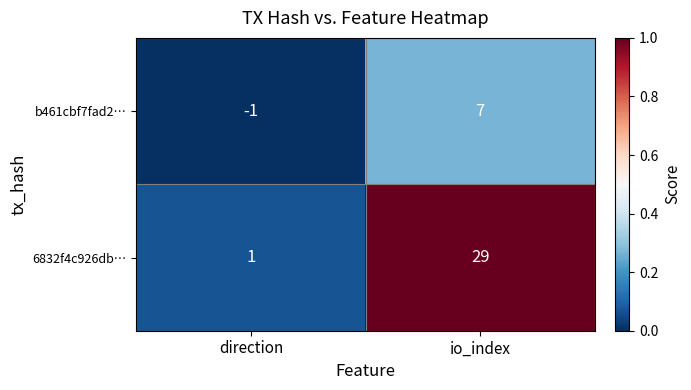

What is the sum of all 6832f4c926db… values?

30